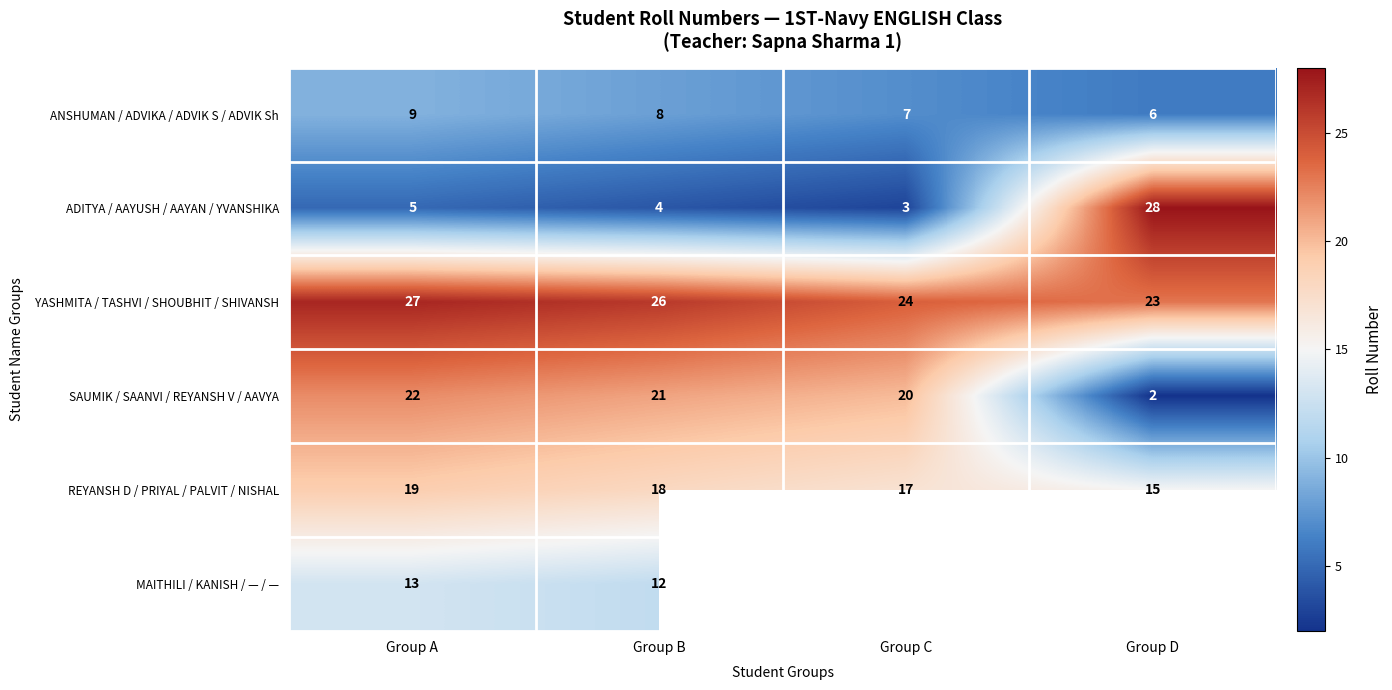

What is the spread (max minus min) of values at Group C?

21.0